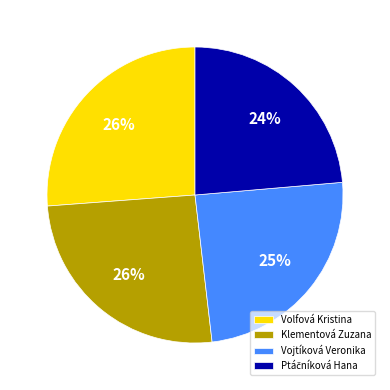

Is there a majority slice in this chart?

No